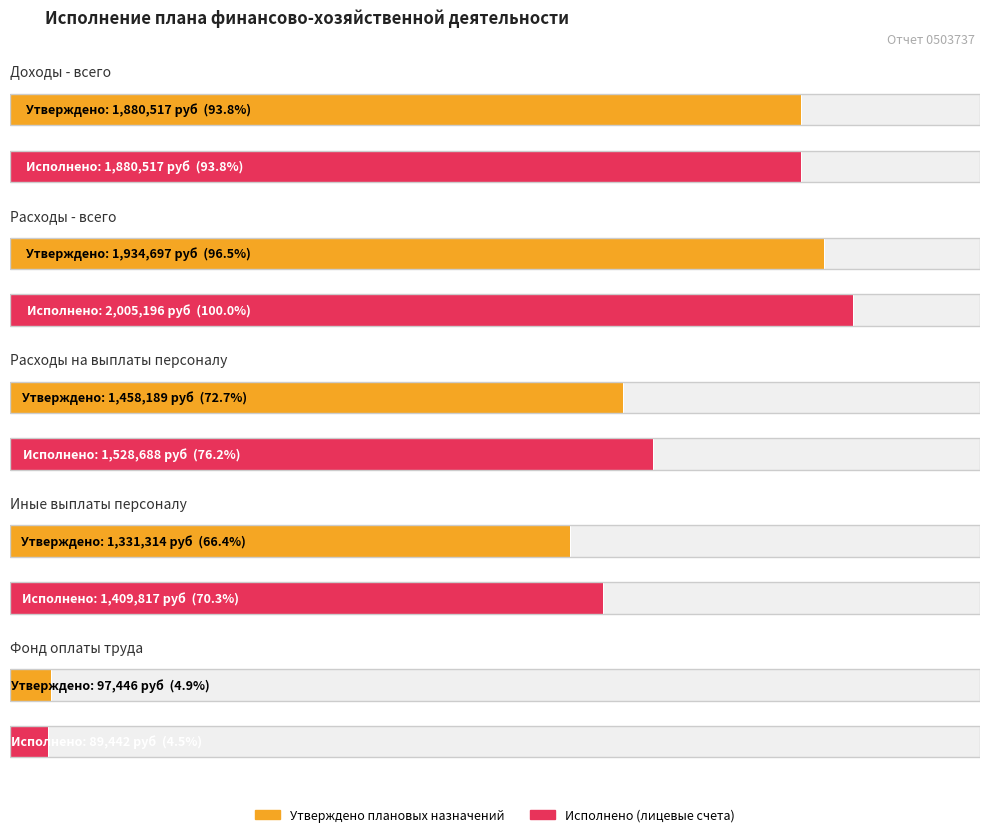

What is the difference between the highest and lowest values at Расходы на выплаты персоналу?

70498.4